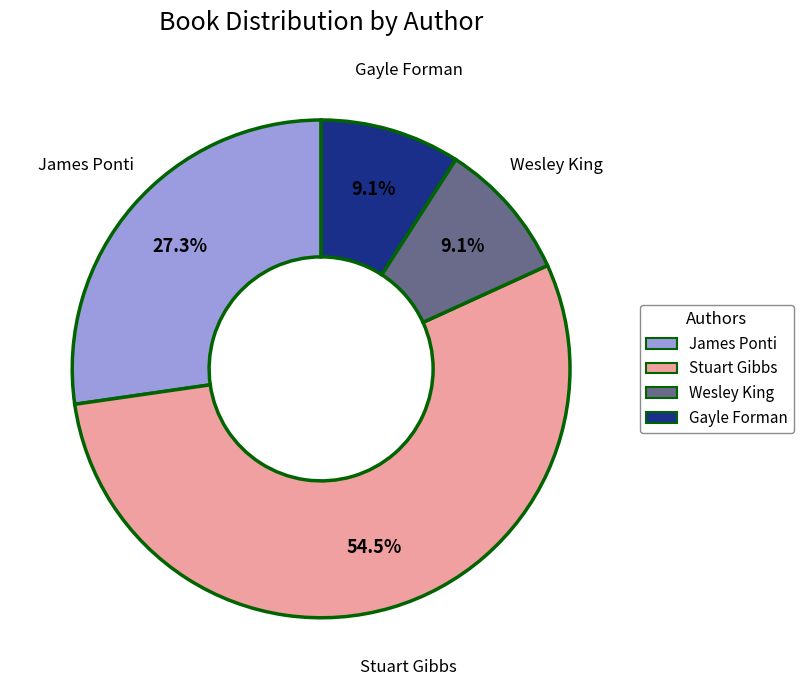

Between James Ponti and Wesley King, which is larger?

James Ponti